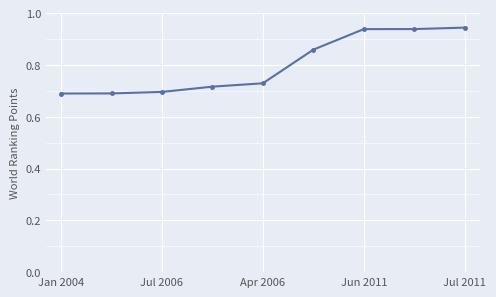

How many lines are shown in the chart?

1